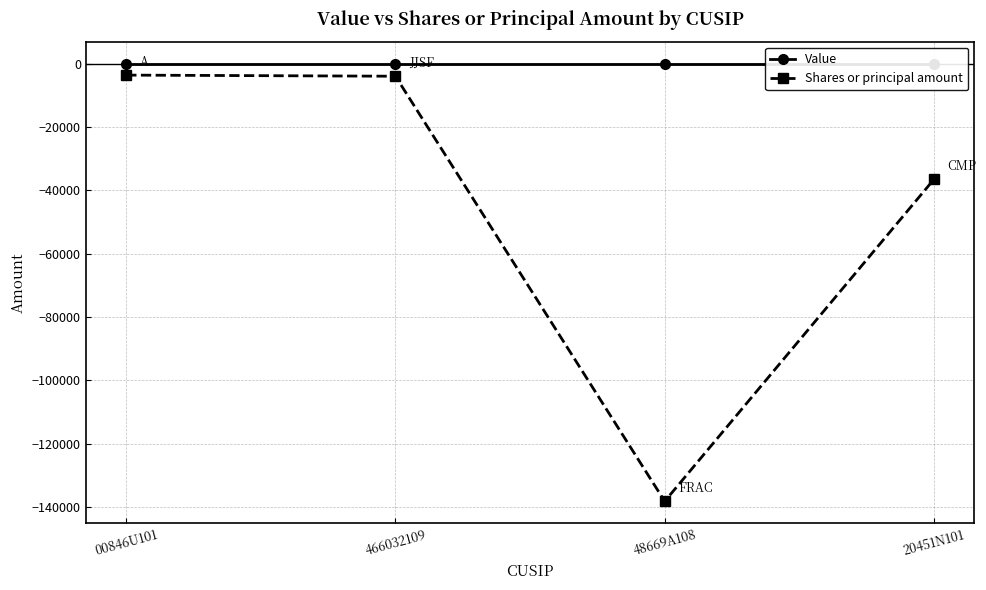

Rank the categories by Shares or principal amount value from highest to lowest.

00846U101, 466032109, 20451N101, 48669A108